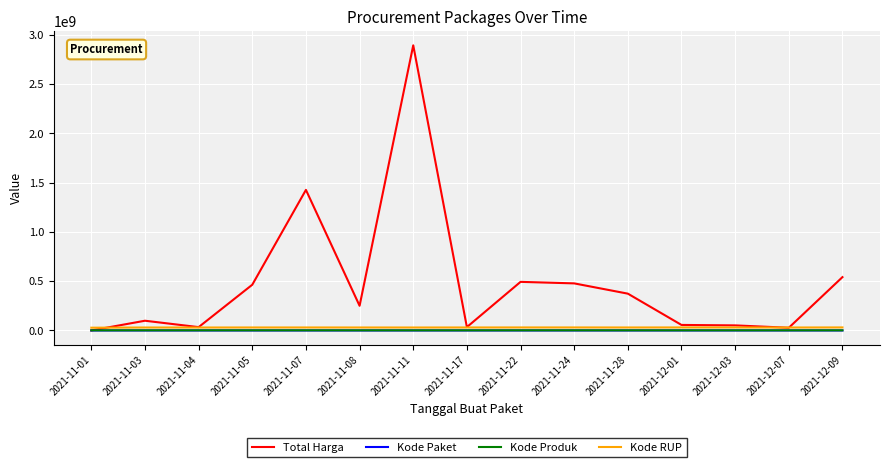

The value of Total Harga at 2021-11-05 is 464002100. True or false?

True